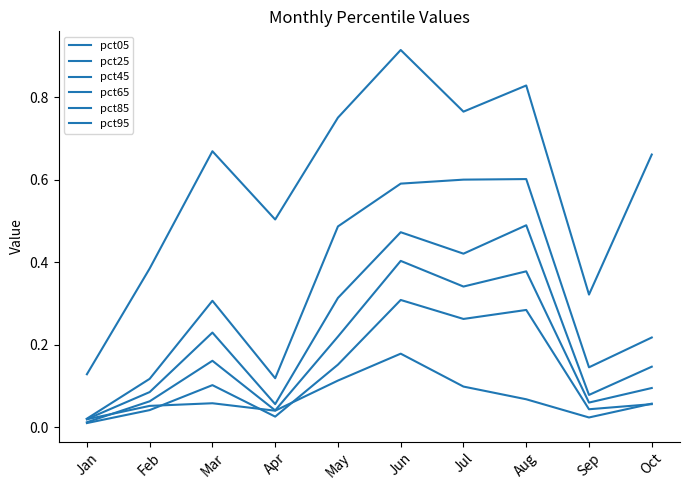

How many lines are shown in the chart?

6